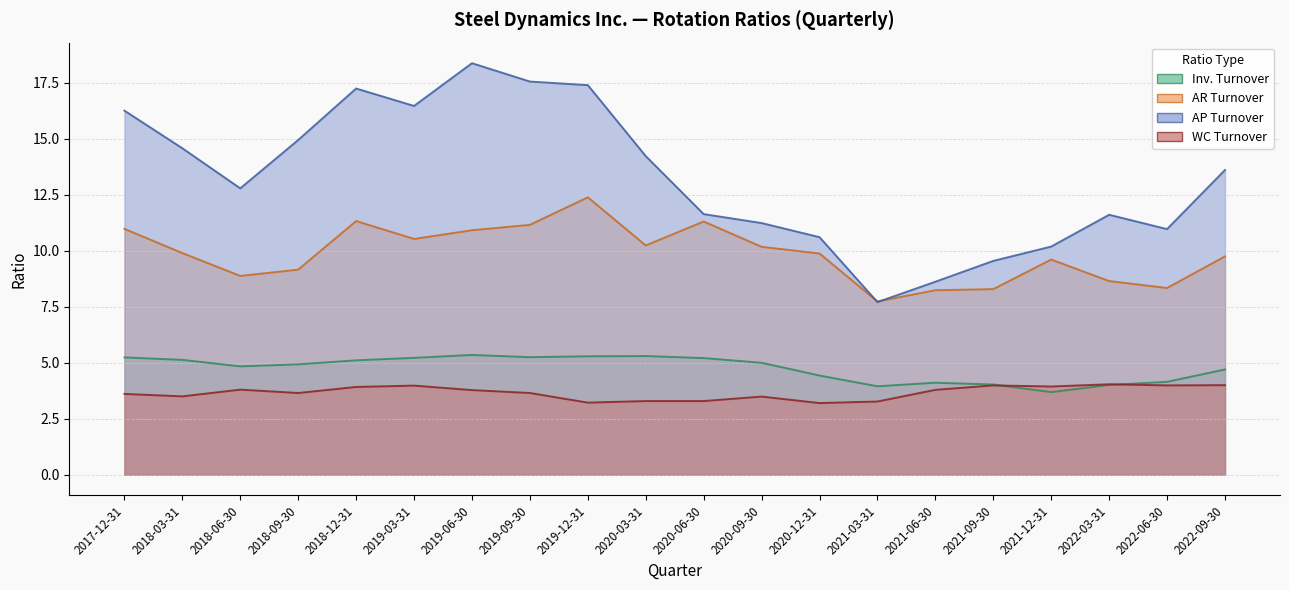

What is the maximum value shown in the chart?

18.4